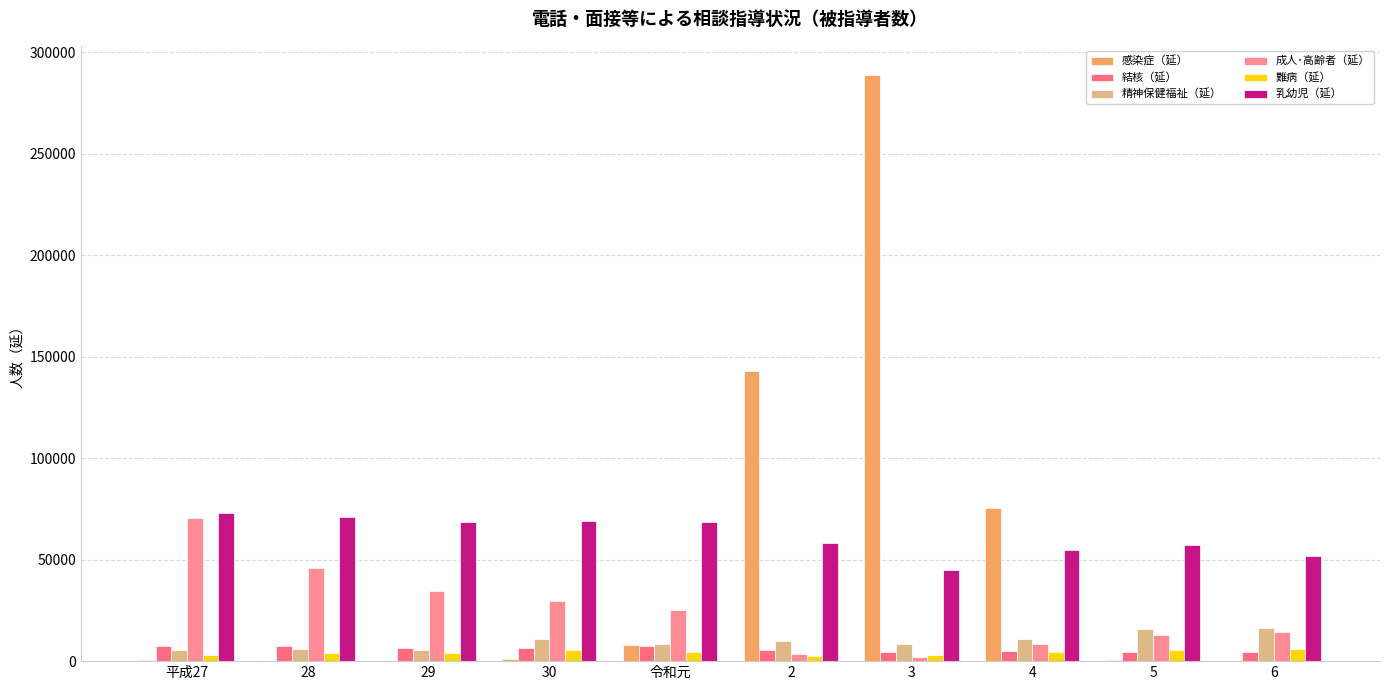

What is the difference between the maximum and second lowest values in the 精神保健福祉（延） series?

10703